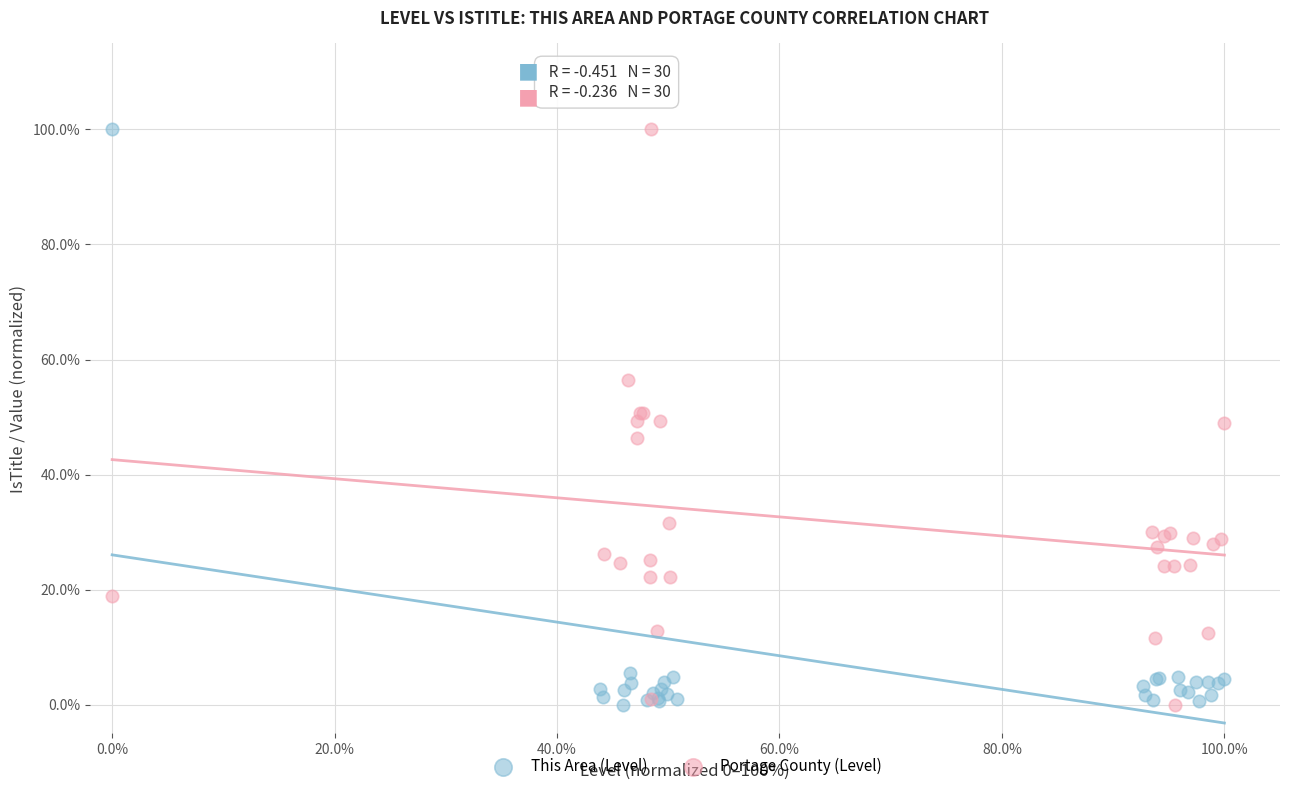

What are all the series names shown in the legend?

This Area (Level), Portage County (Level)